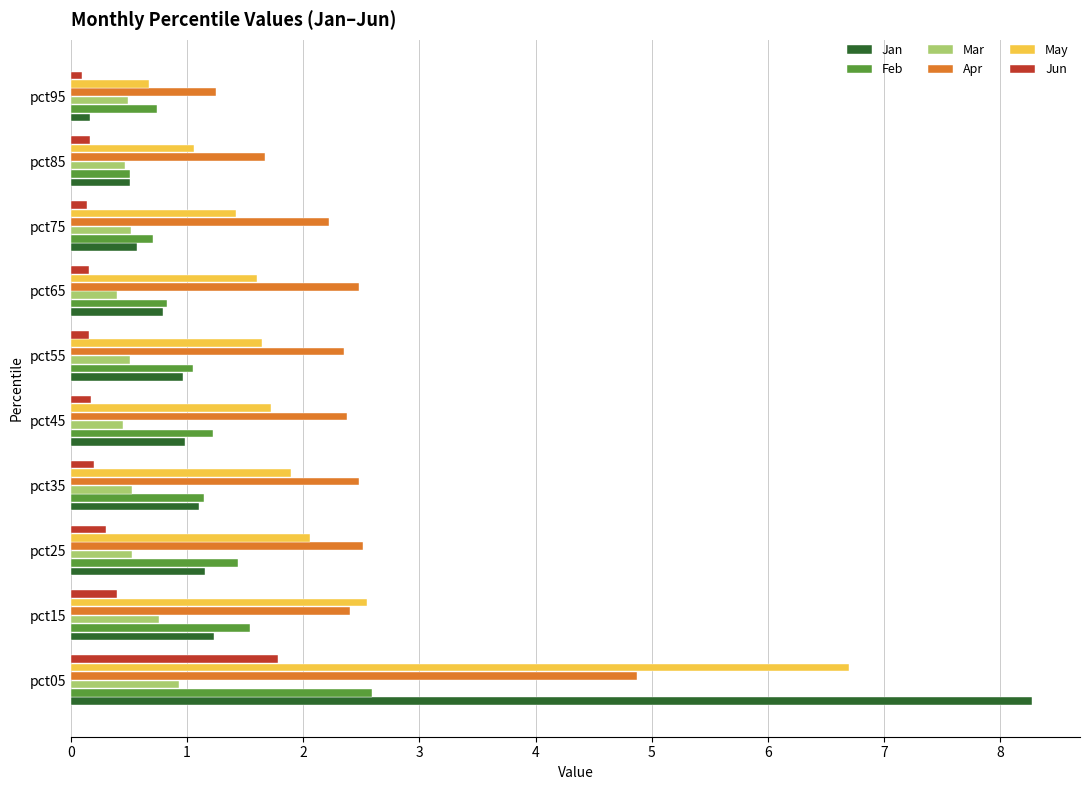

Which category has the highest value across all series?

pct05